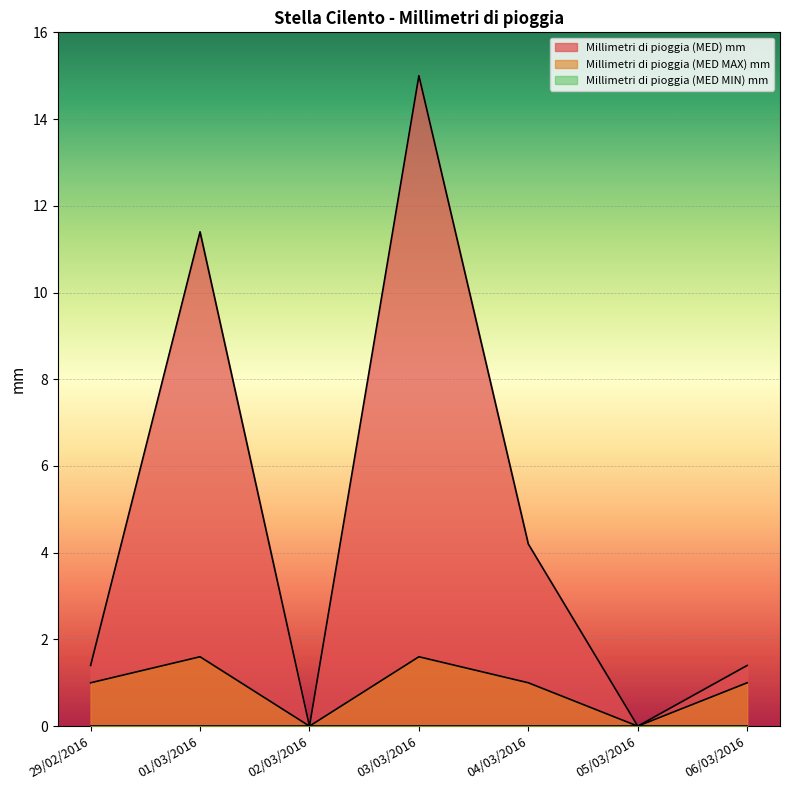

Between 29/02/2016 and 02/03/2016, which series saw the biggest shift?

Millimetri di pioggia (MED) mm